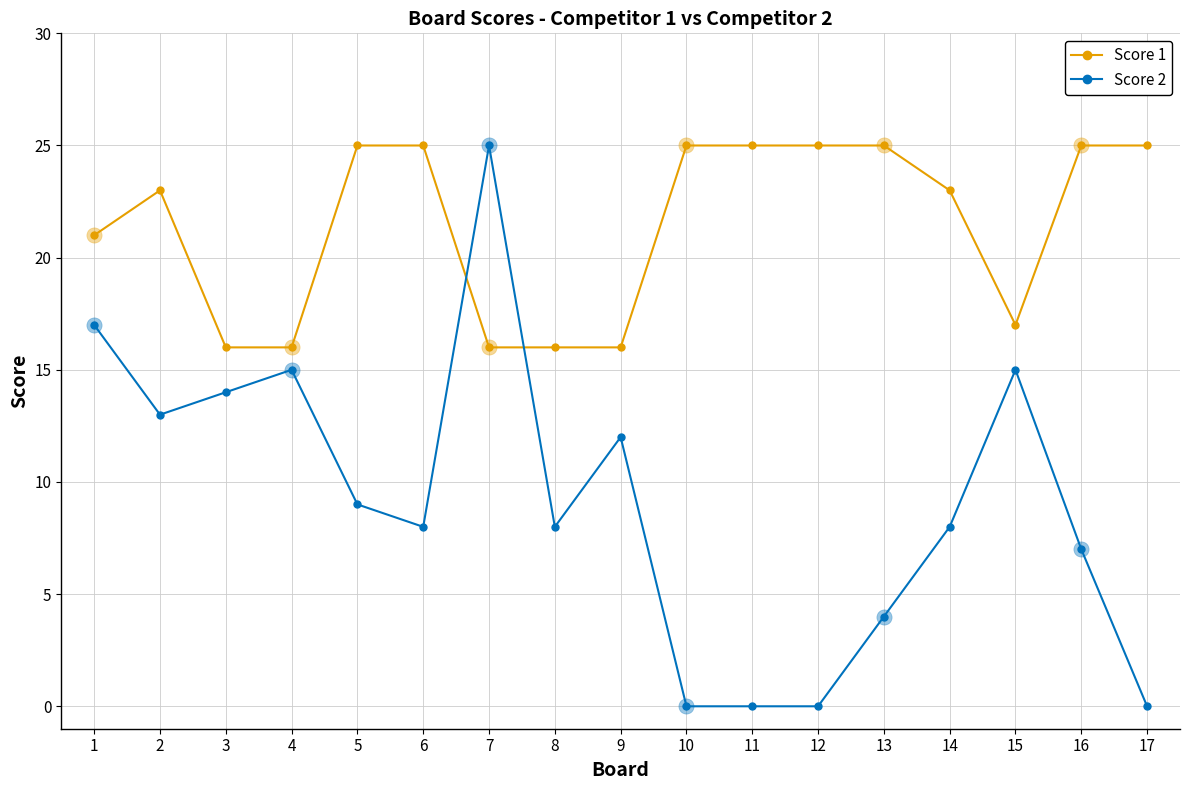

Is the value of Score 2 at 12 greater than the value of Score 1 at 7?

No